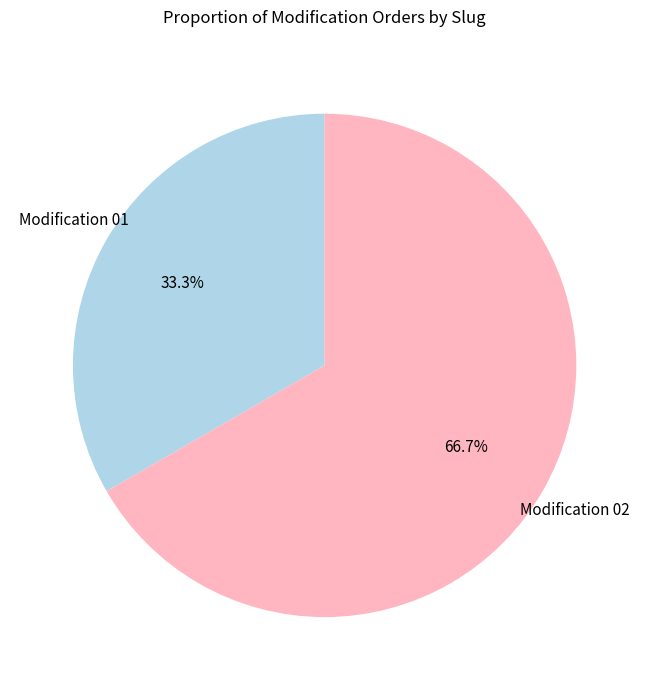

Approximately how many times larger is the value at Modification 02 compared to Modification 01?

2.0